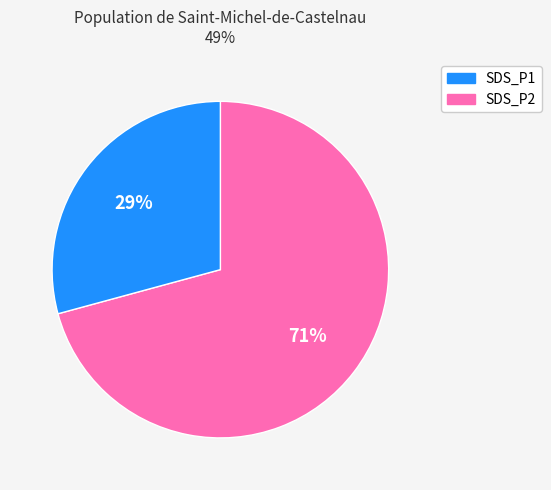

To the nearest percent, what is the difference between the largest and smallest slice percentages?

42%